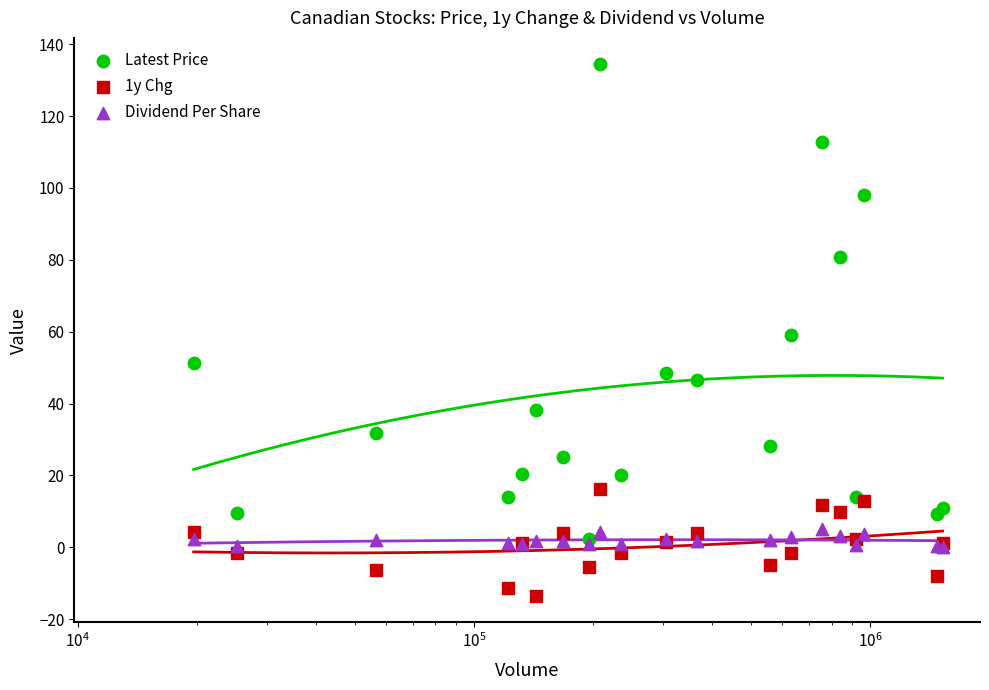

Is the value of Latest Price at 8 greater than the value of 1y Chg at $\mathdefault{10^{5}}$?

Yes